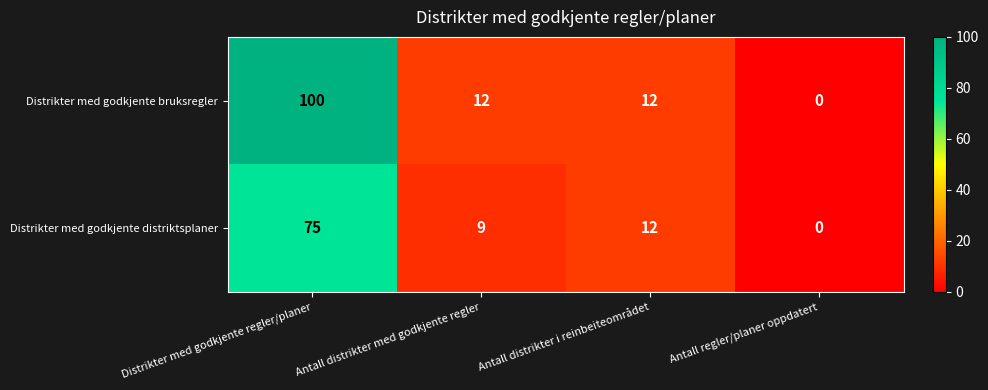

Which label corresponds to the largest value in the chart?

Distrikter med godkjente regler/planer